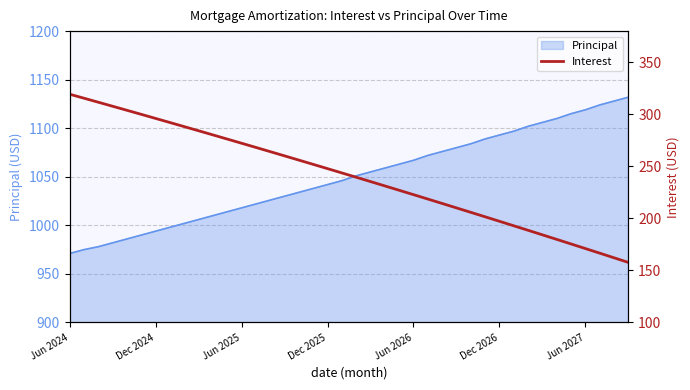

What is the sum of the values at 31 and 25?

411.5